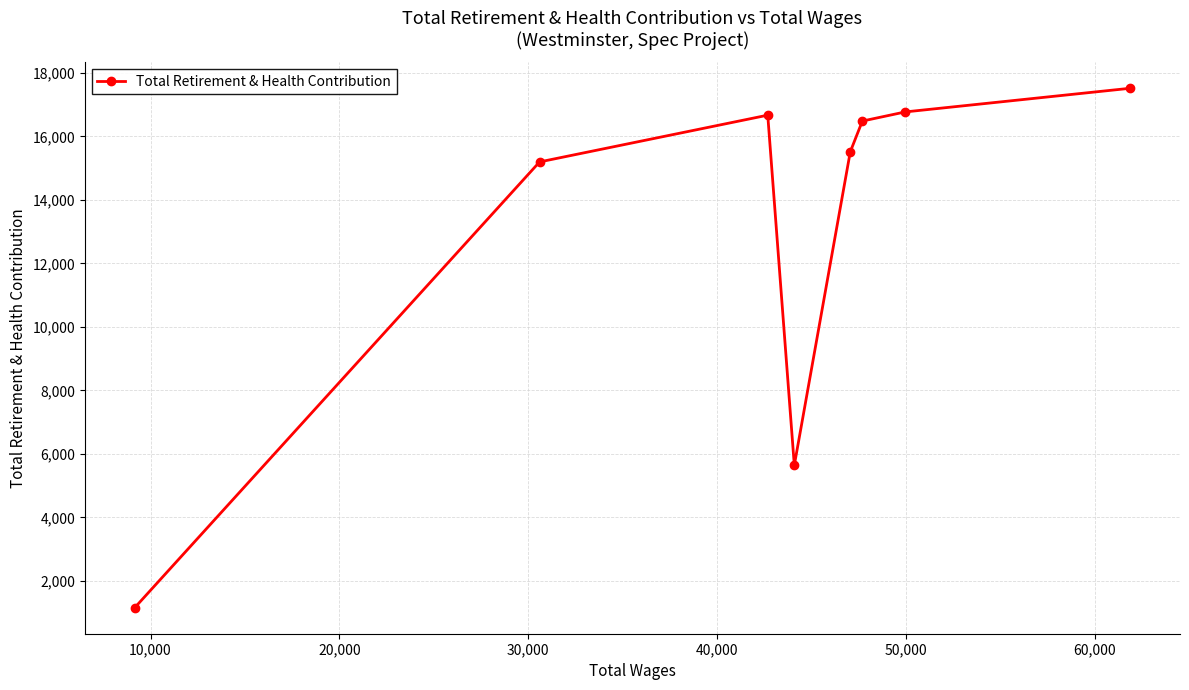

What is the minimum value shown in the chart?

1156